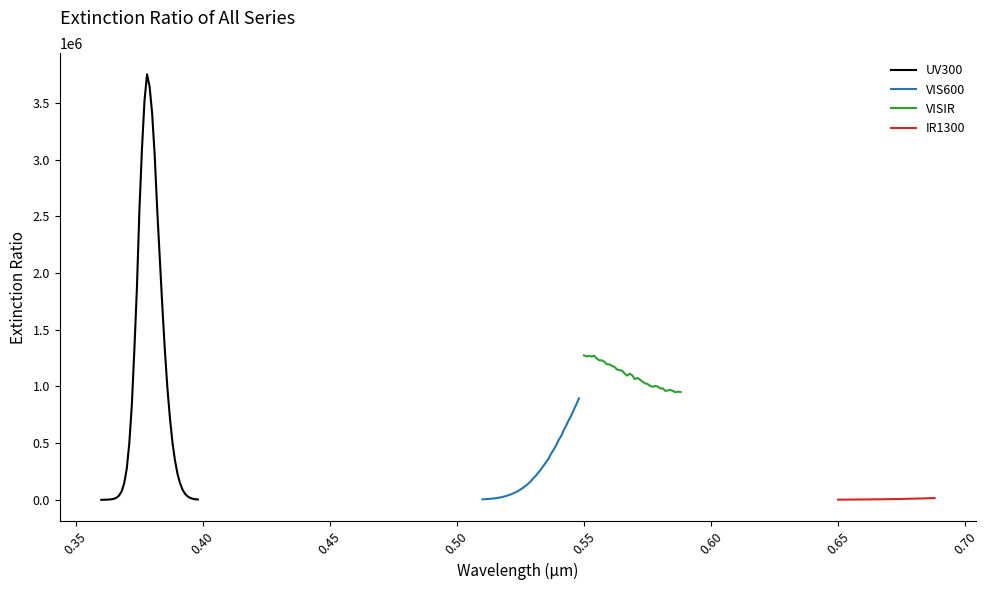

What is the difference between the maximum and second lowest values in the VIS600 series?

889530.4